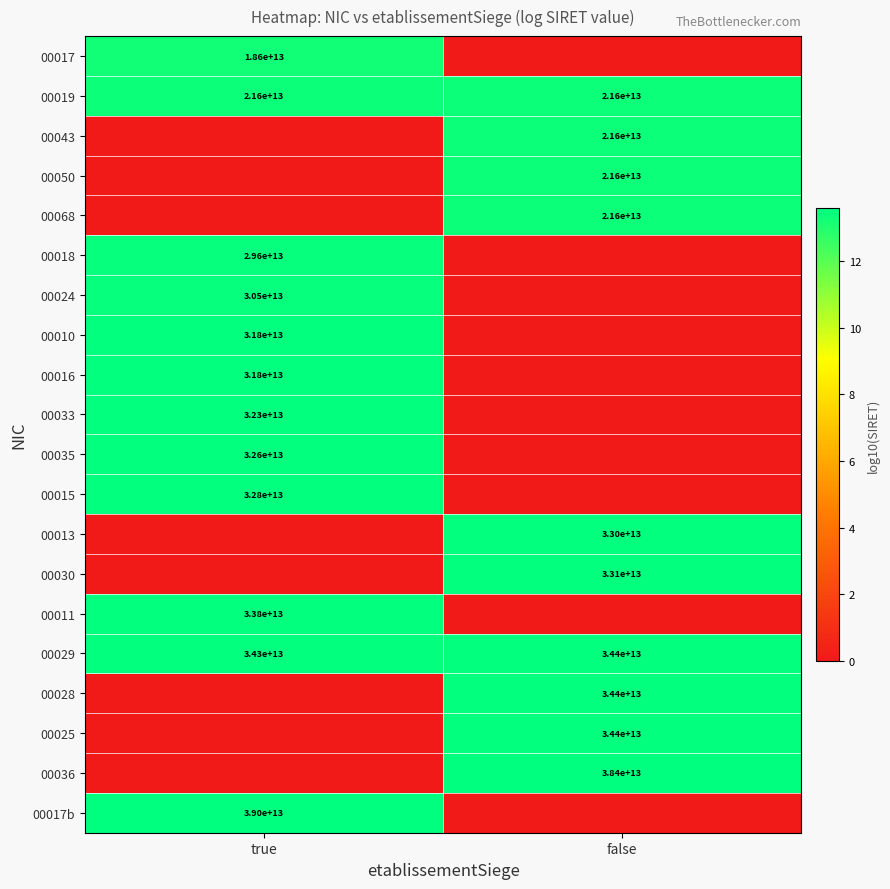

Is it true that 00017b equals 39000000000000 at true?

True